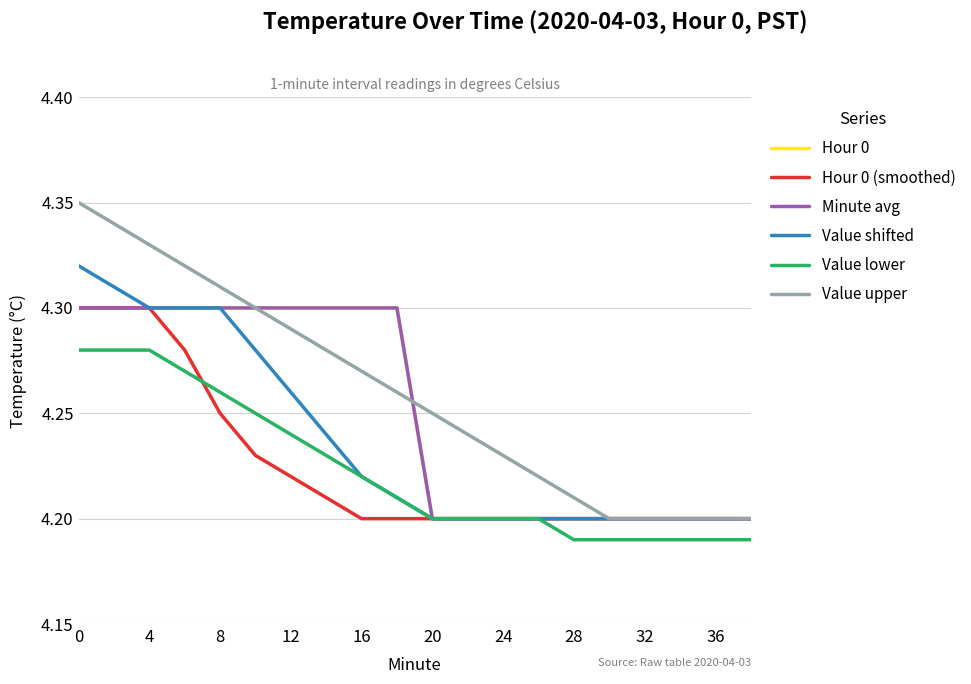

What is the highest value of the Hour 0 (smoothed) series?

4.3